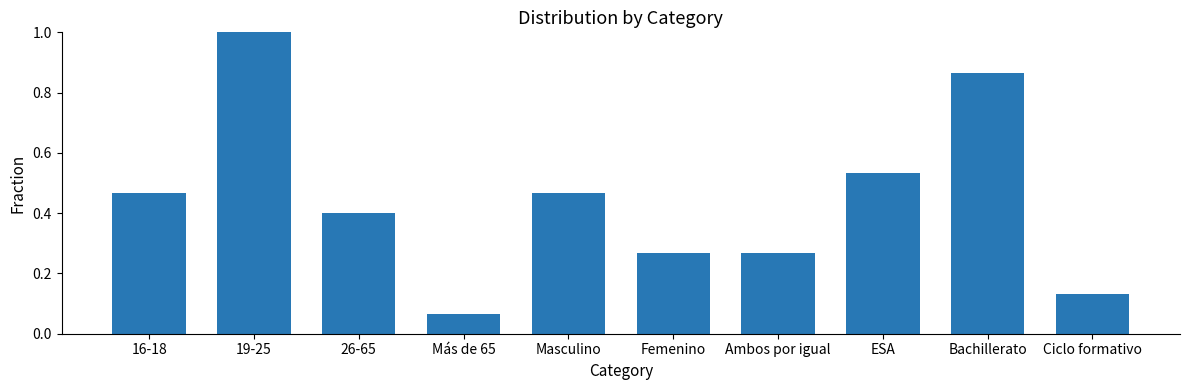

What is the sum of all values?

4.5